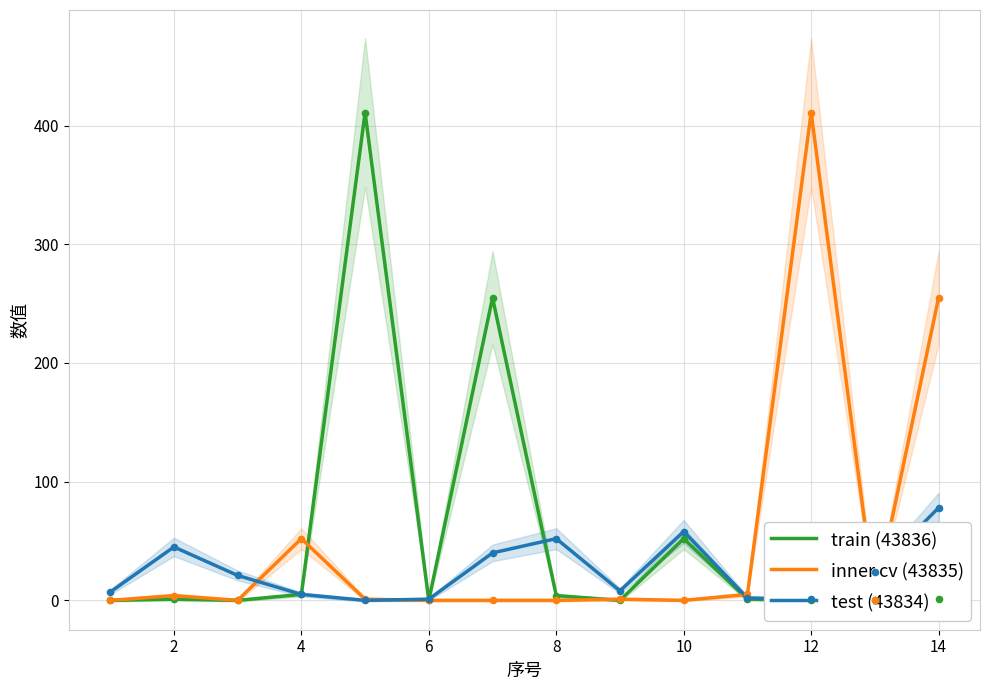

Which series has the widest spread of Y values?

train (43836)